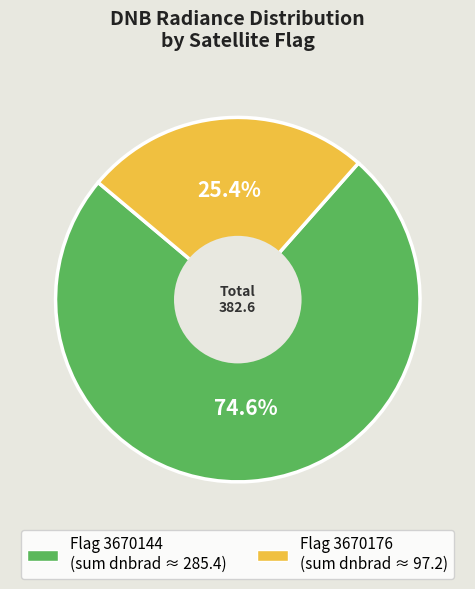

Does any single category account for the majority?

Yes